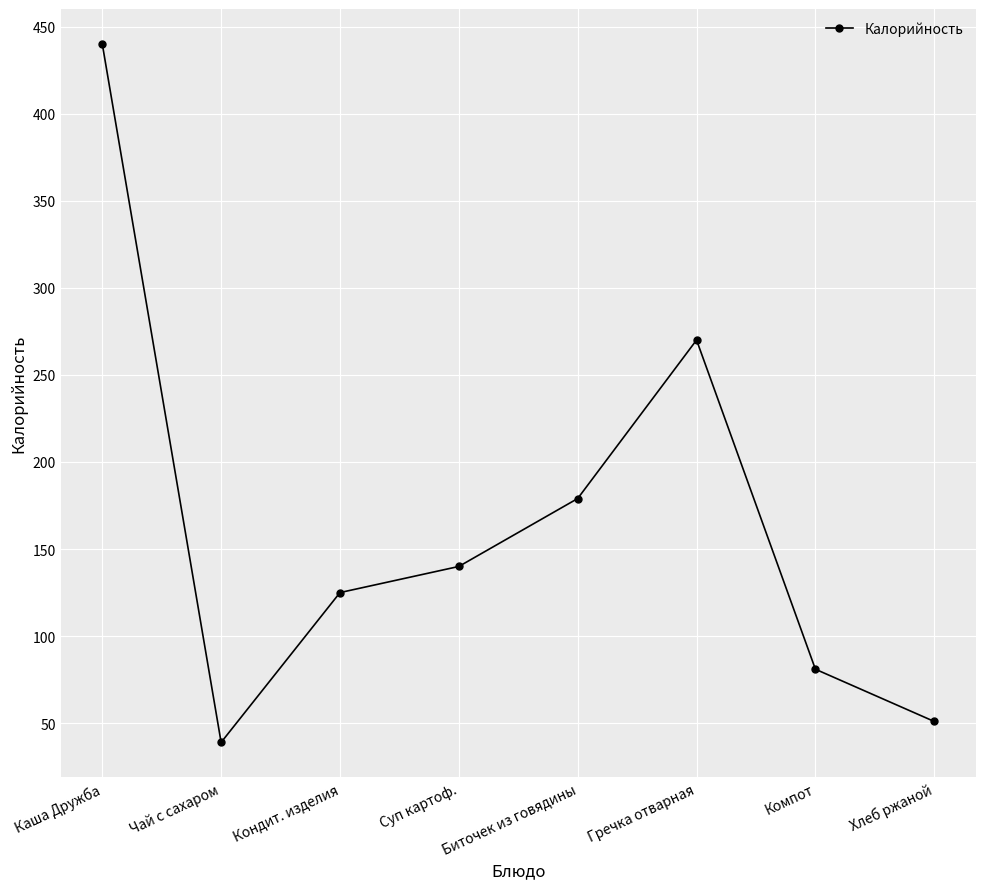

What is the value of the 7th point from the left?

81